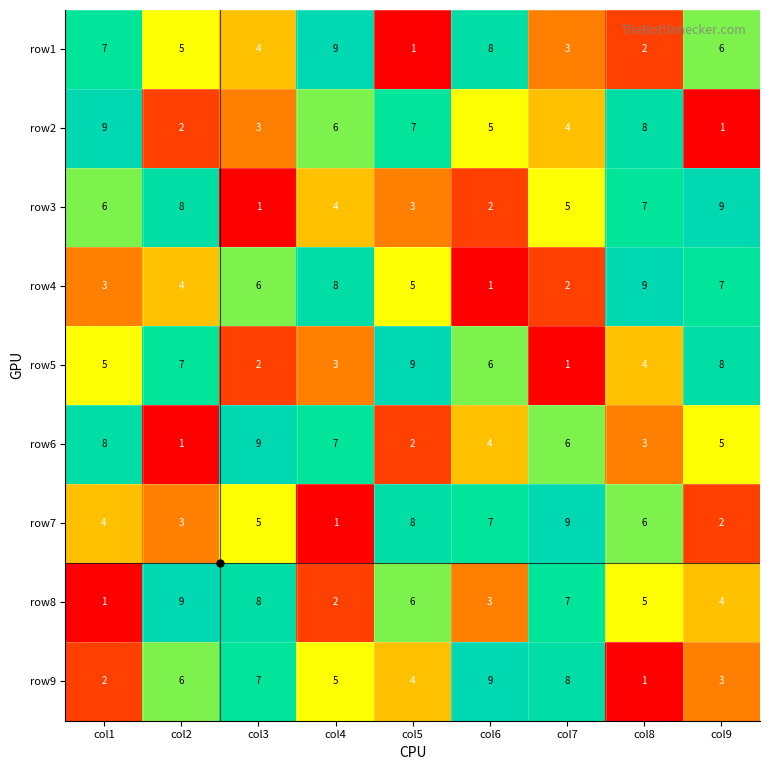

Is it true that row7 equals 5 at col2?

False